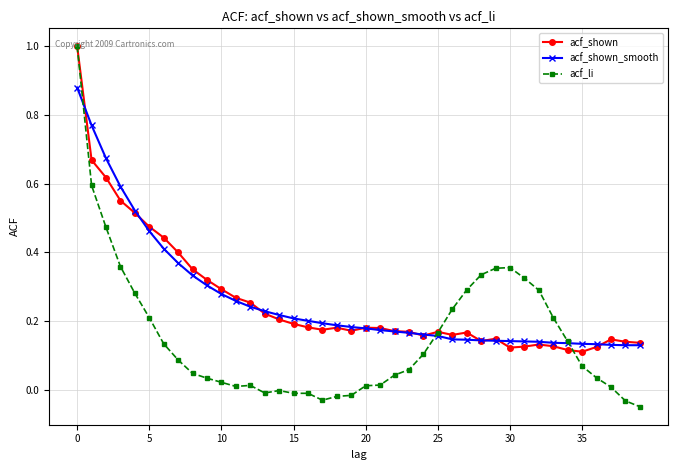

Which series has the largest range (max minus min)?

acf_li